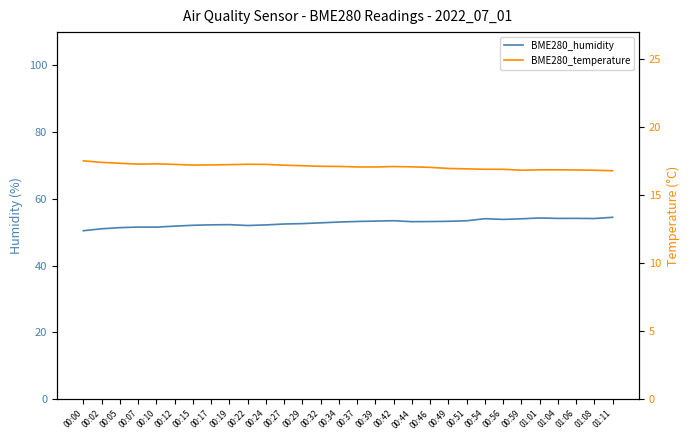

Which series has the widest spread of values?

BME280_humidity